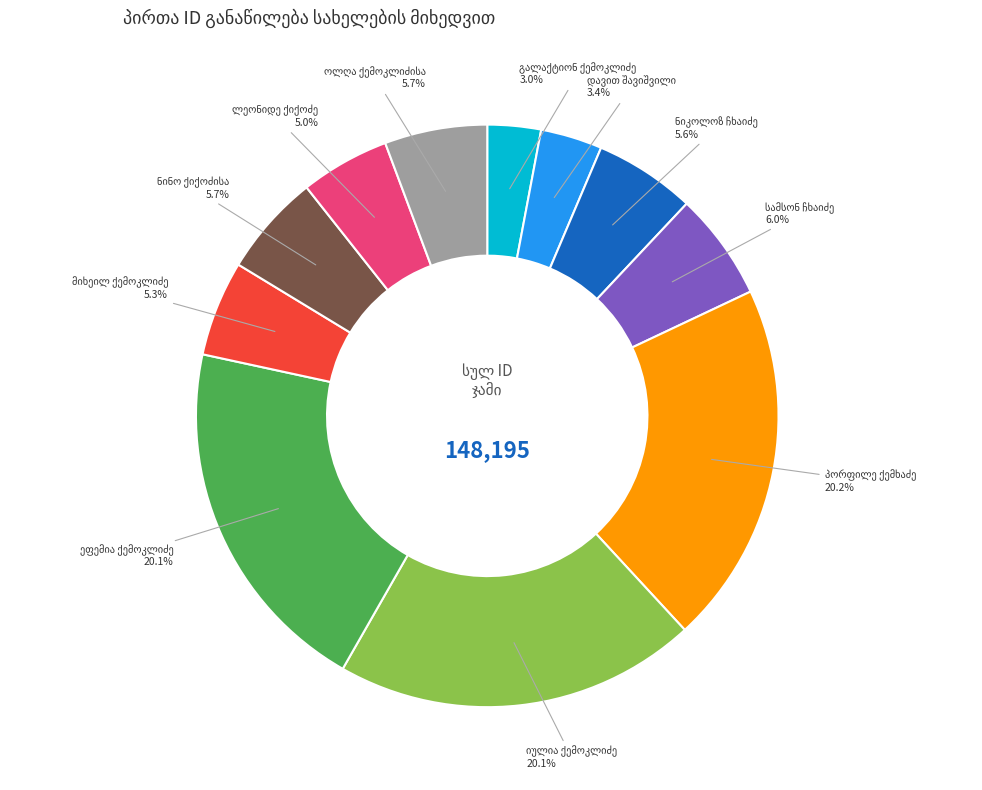

How many segments does this pie chart have?

11